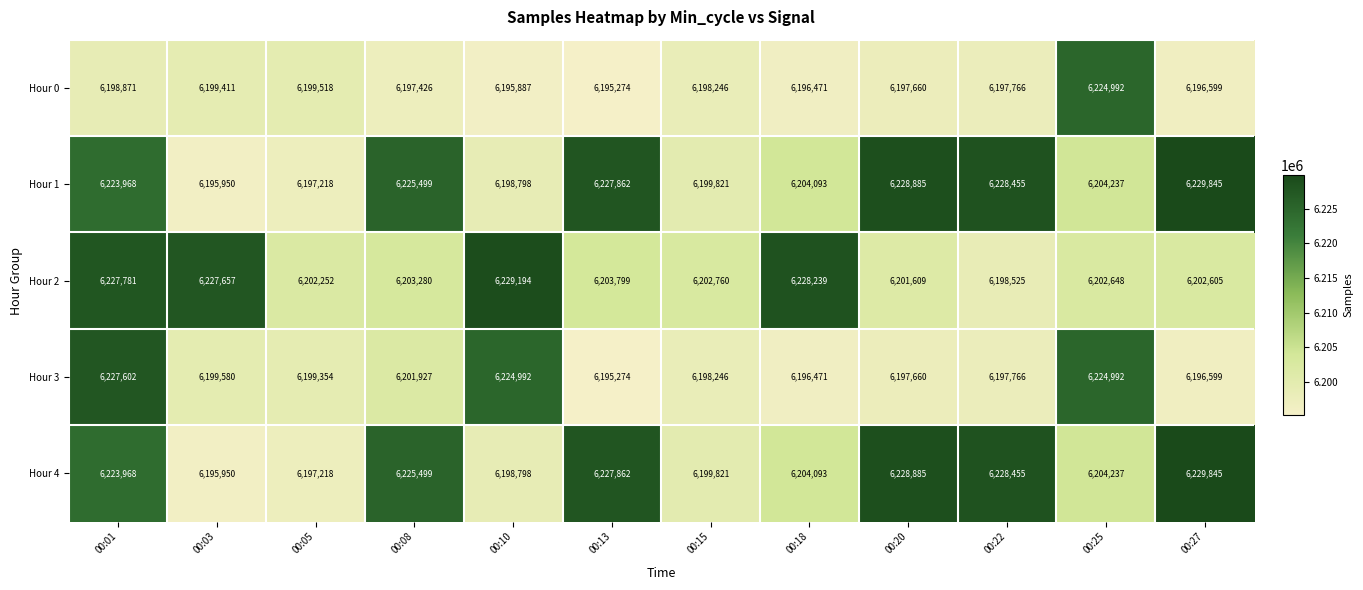

True or false: Hour 3 has a value of 6198246 at 00:15.

True